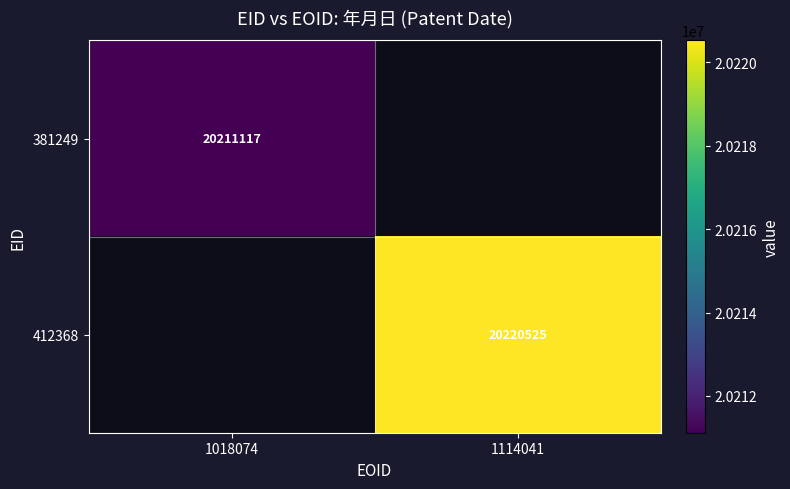

The value of 412368 at 1114041 is 20220525. True or false?

True